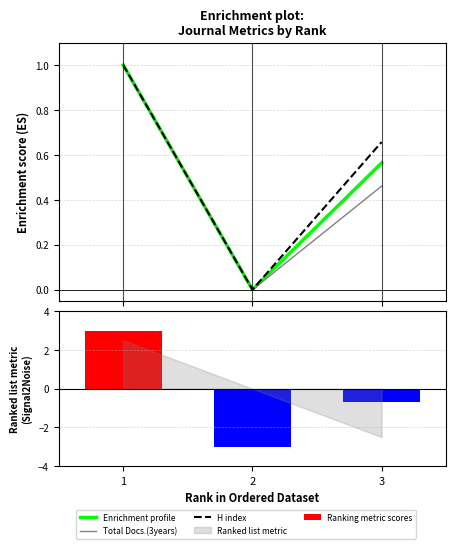

What is the average value of the Total Docs.(3years) series?

0.5